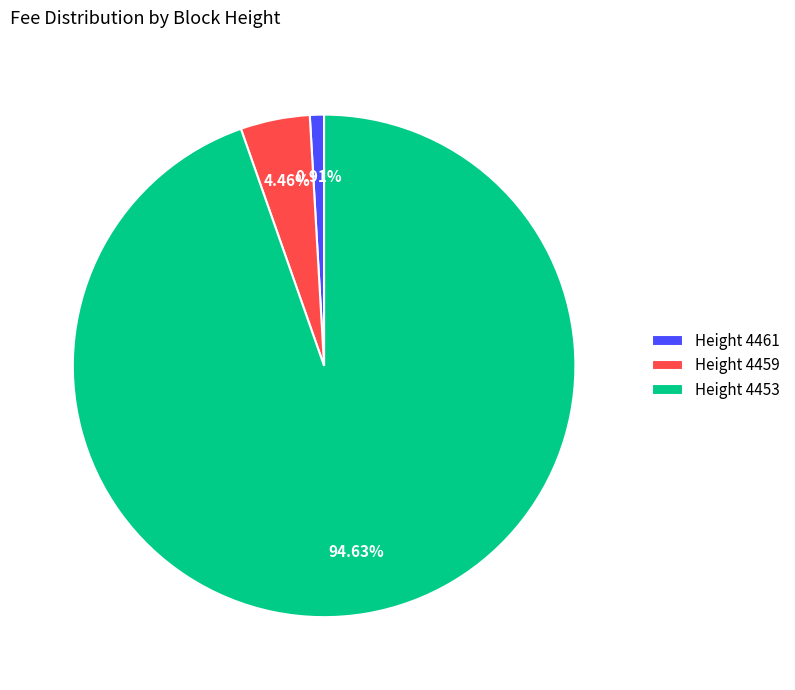

Combined, do Height 4459 and Height 4461 account for over 50%?

No